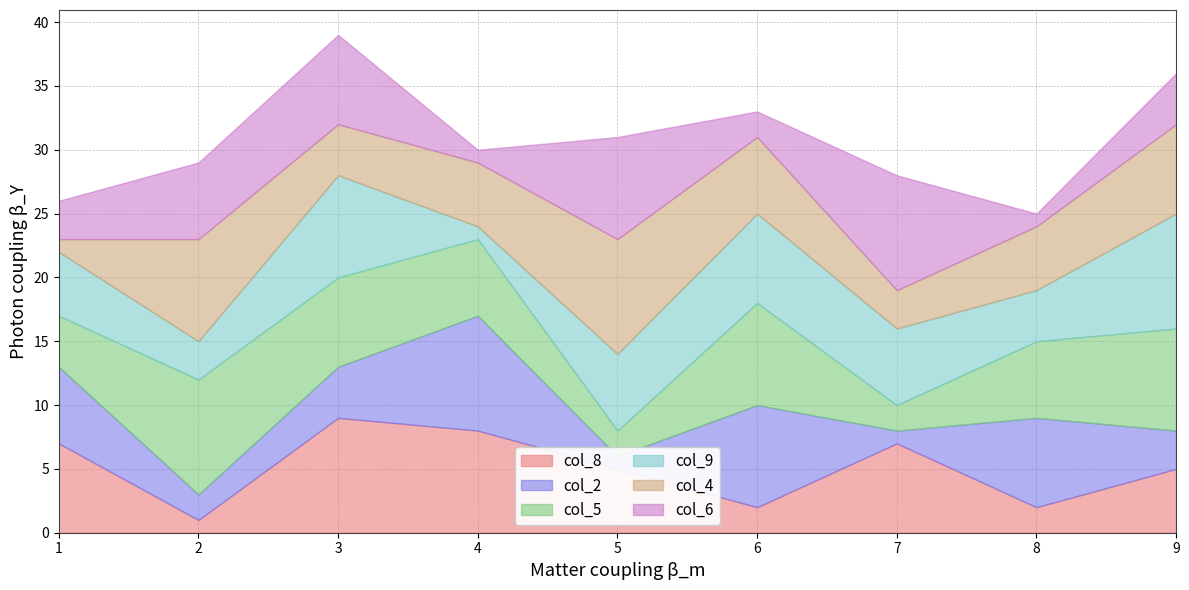

The col_8 series shows 10 at 7. True or false?

False